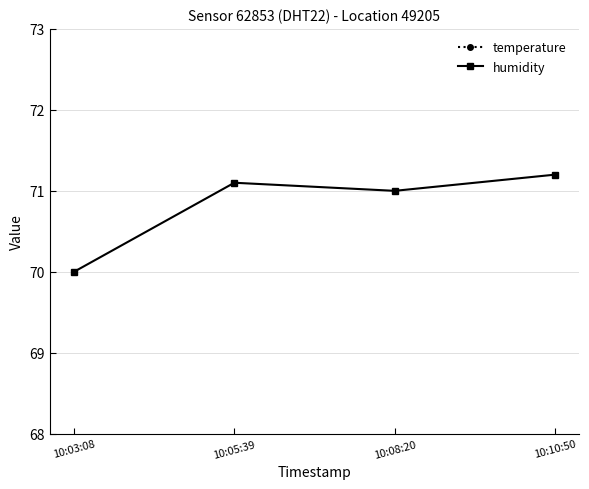

At which label is temperature closest to 29?

10:03:08